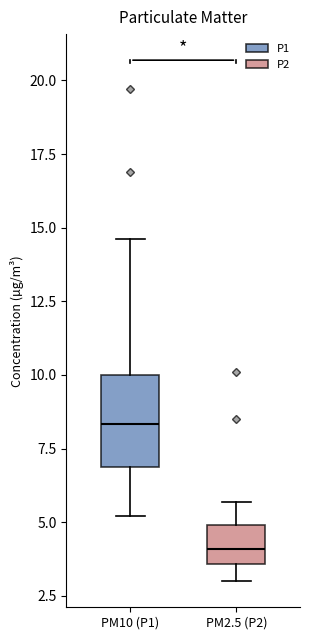

Reading left to right, transcribe this box plot: for each box, give where its median line is, the range the box spans, and where its two whiskers end, as read against the y-axis. The values are not printed on the chart, so give them approximately, as read against the axis.

PM10 (P1): median 8.5, box 7.0 to 10.0, whiskers 5.0 to 14.5
PM2.5 (P2): median 4.0, box 3.5 to 5.0, whiskers 3.0 to 5.5